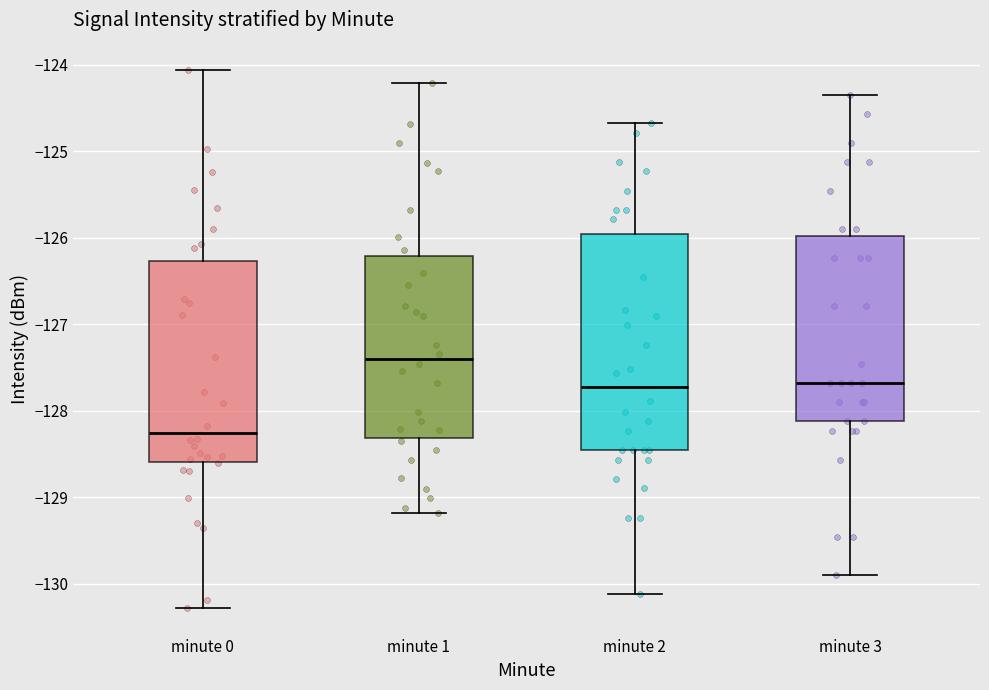

Which box is the tallest, from its lower edge to its upper edge?

minute 2